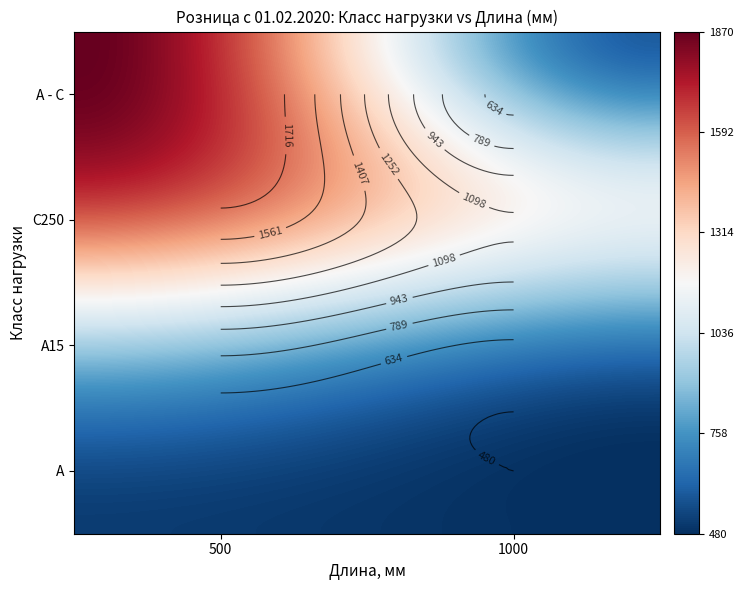

How many data points in A15 are less than 845?

1